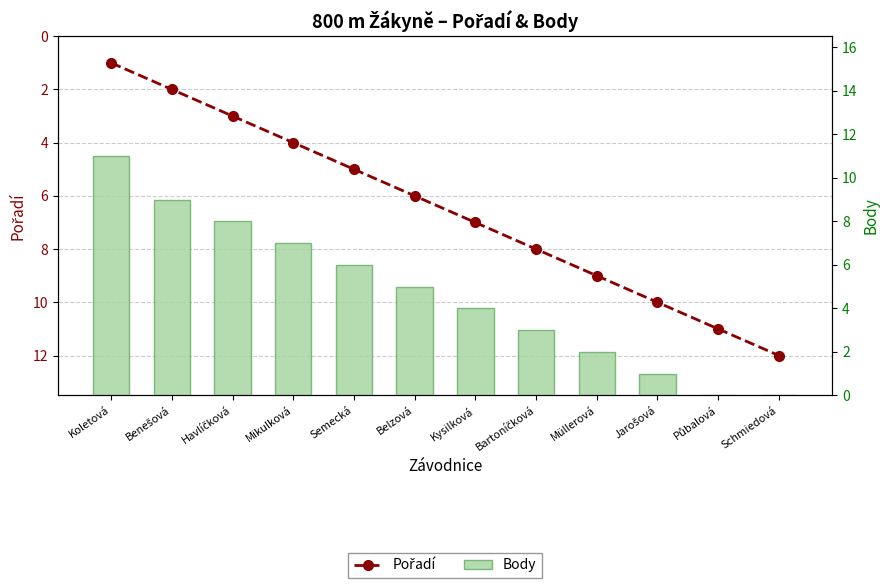

What is the value of the Pořadí bar at the 4th from the left?

4